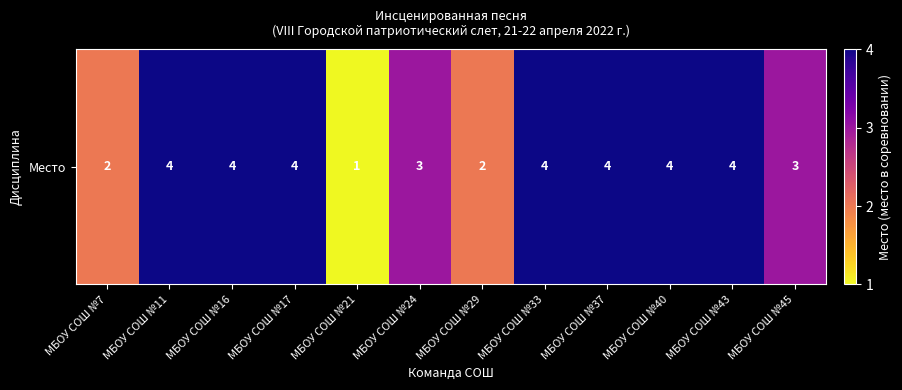

The value at МБОУ СОШ №11 is 6. True or false?

False